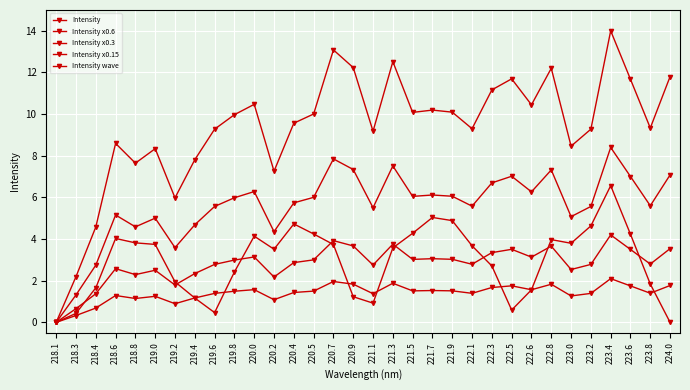

True or false: Intensity x0.6 and Intensity cross at least once.

False